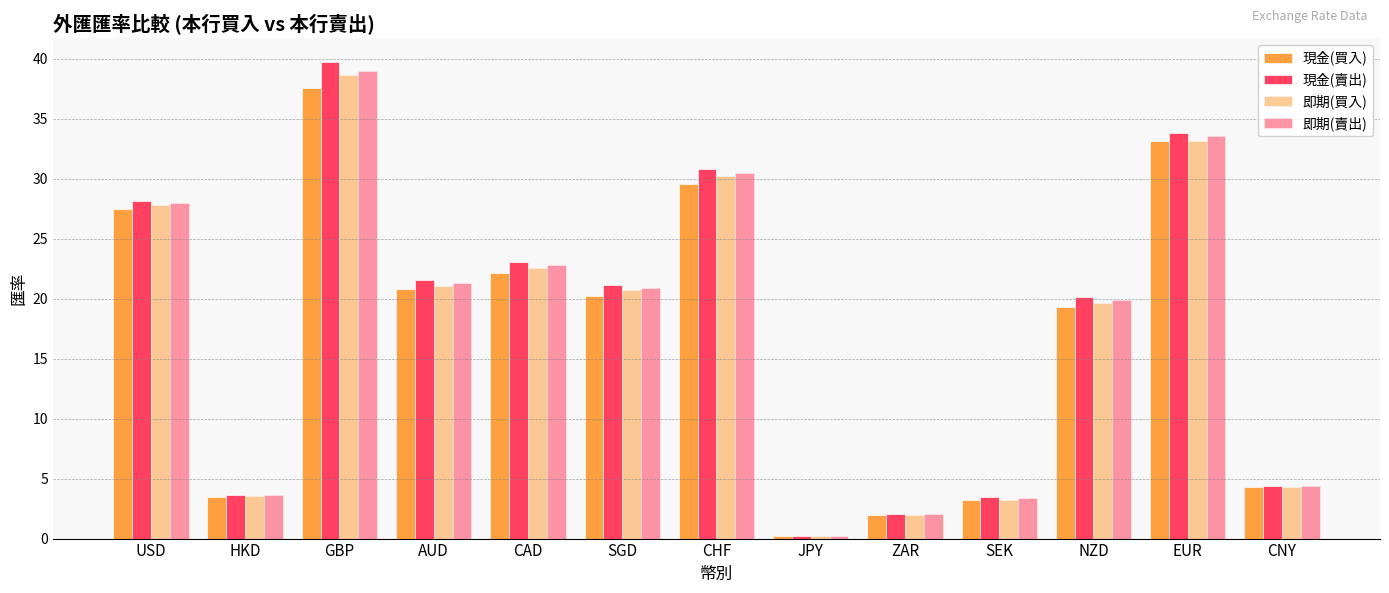

How many groups of bars are there?

13